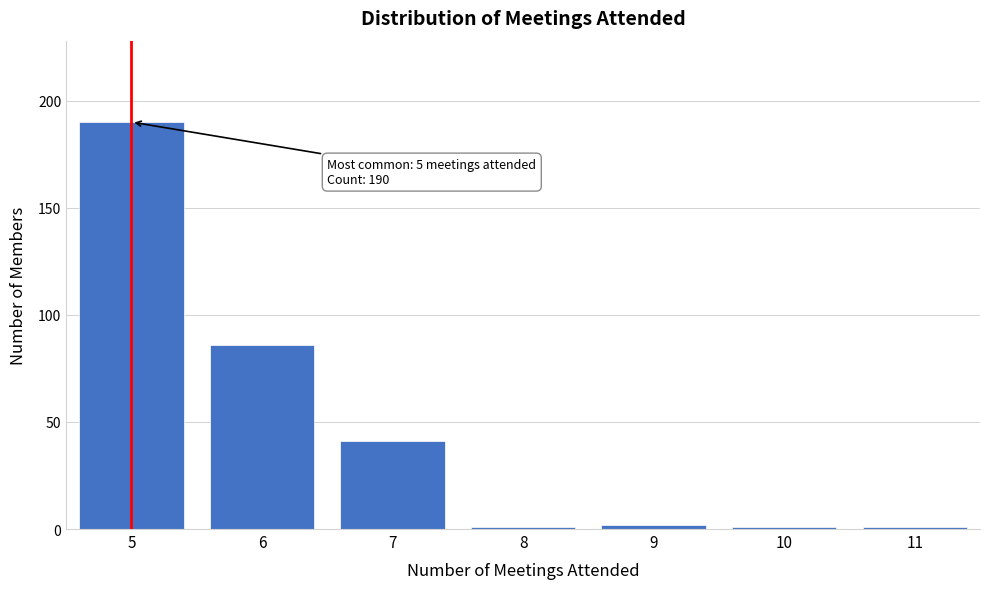

Reading left to right, transcribe all the data shown in this chart.

5=190	6=86	7=41	8=1	9=2	10=1	11=1